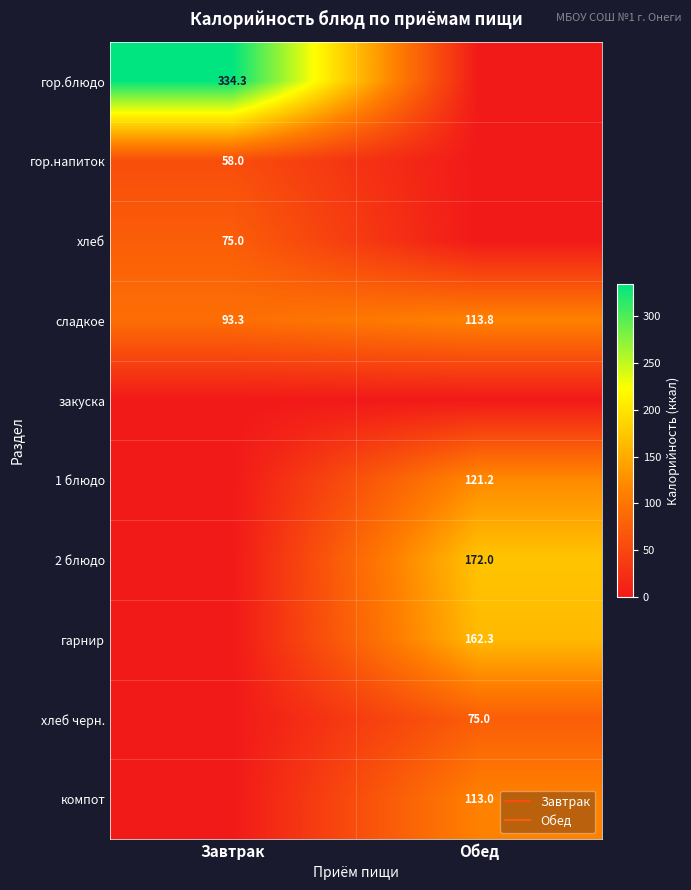

True or false: гарнир has a value of 49.4 at Завтрак.

False